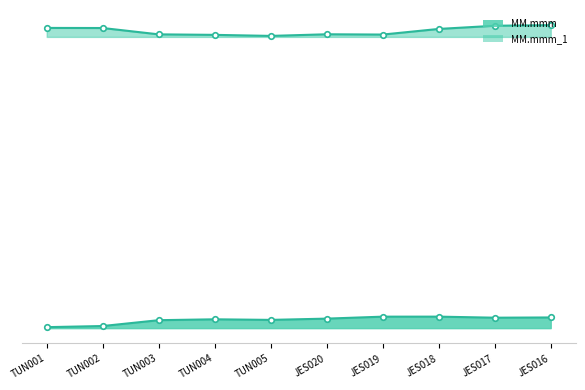

What is the greatest value displayed?

42.9